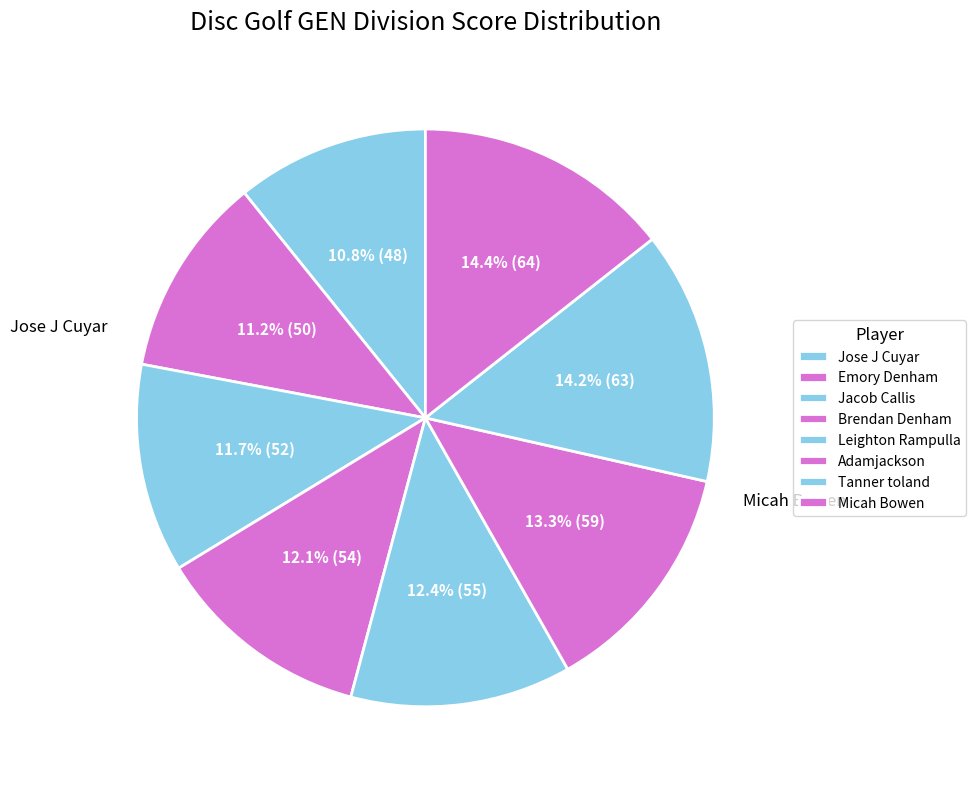

Is Jacob Callis the majority of the pie?

No